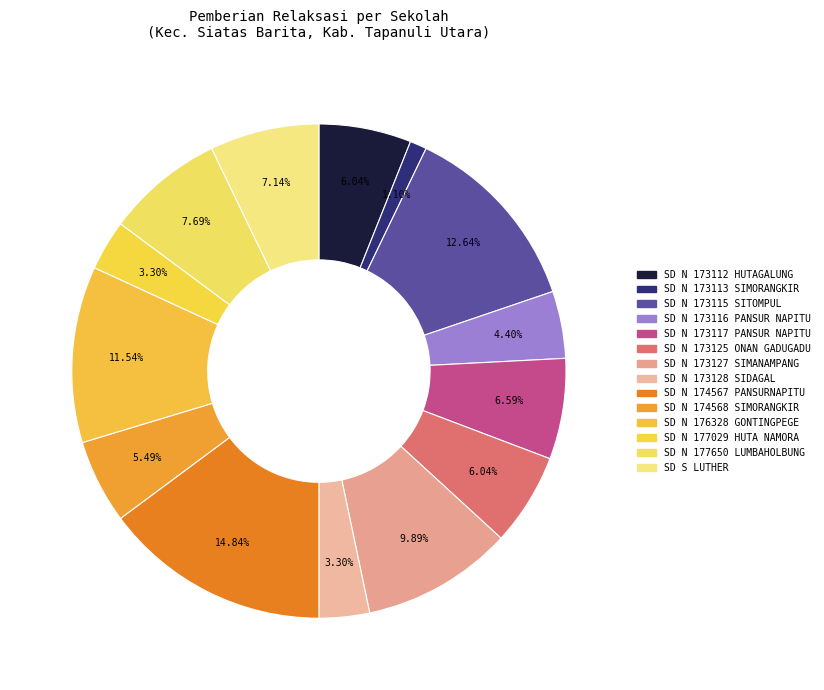

To the nearest percent, what is the difference between the largest and smallest slice percentages?

14%